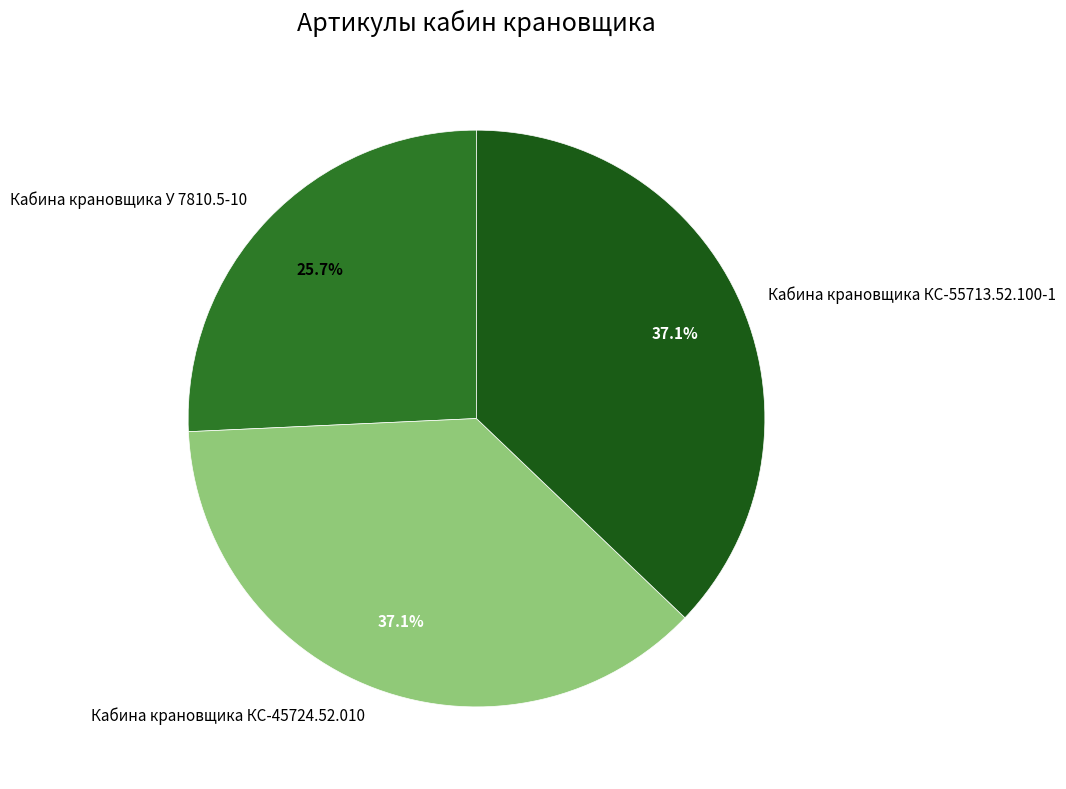

Is it true that Кабина крановщика КС-55713.52.100-1 is 31% of the pie?

False